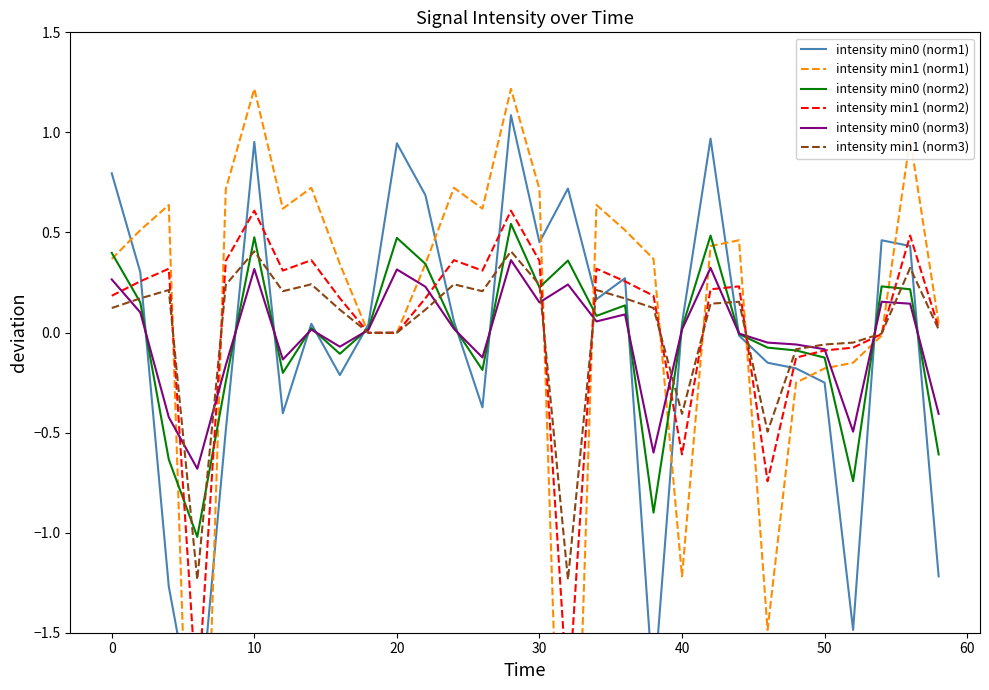

The value of intensity min0 (norm2) at 10 is 0.6. True or false?

False